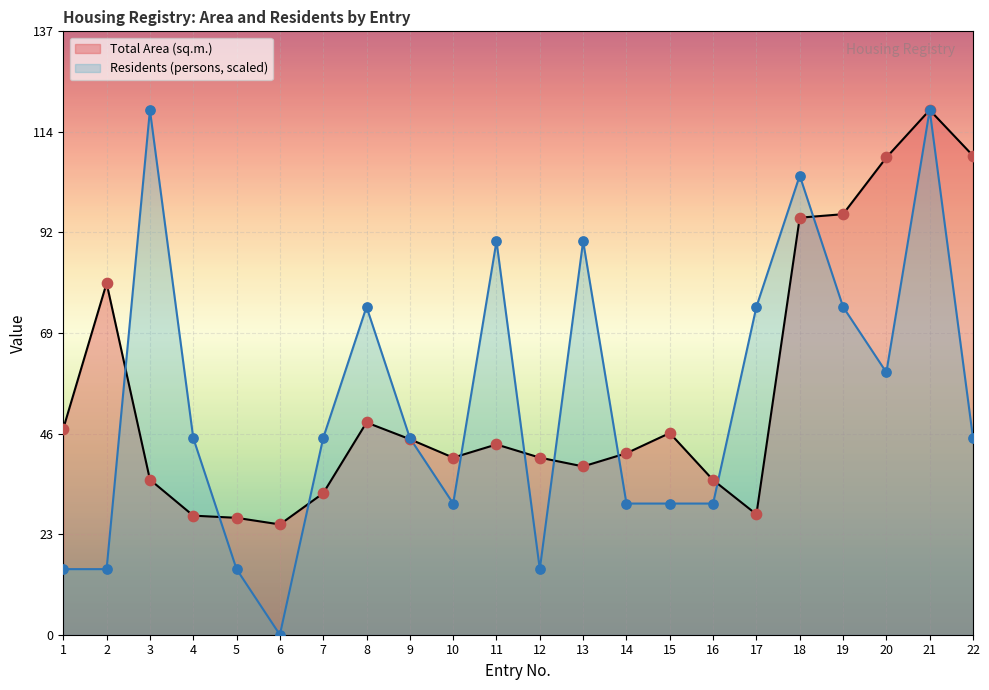

Is the value of Residents (persons) at 4 greater than the value of Total Area (sq.m.) at 22?

No